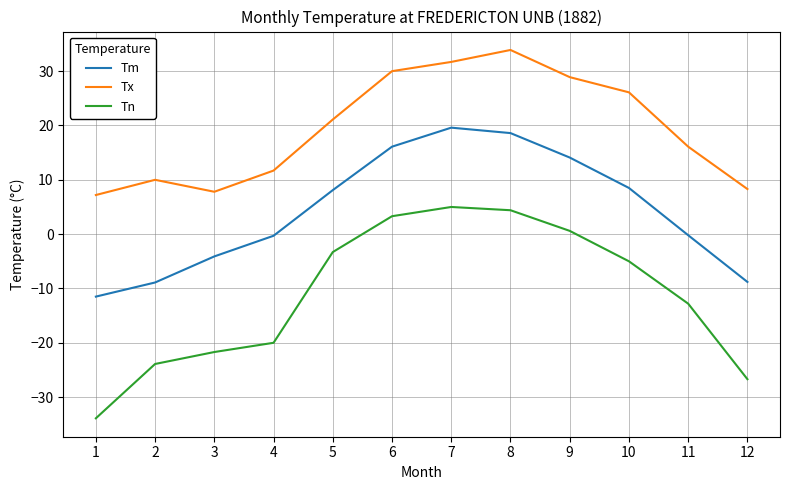

Which series has the largest range (max minus min)?

Tn